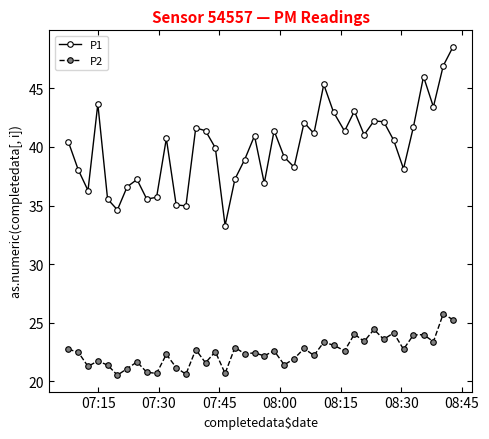

True or false: P1 has more than 2 points higher than both neighbors.

True